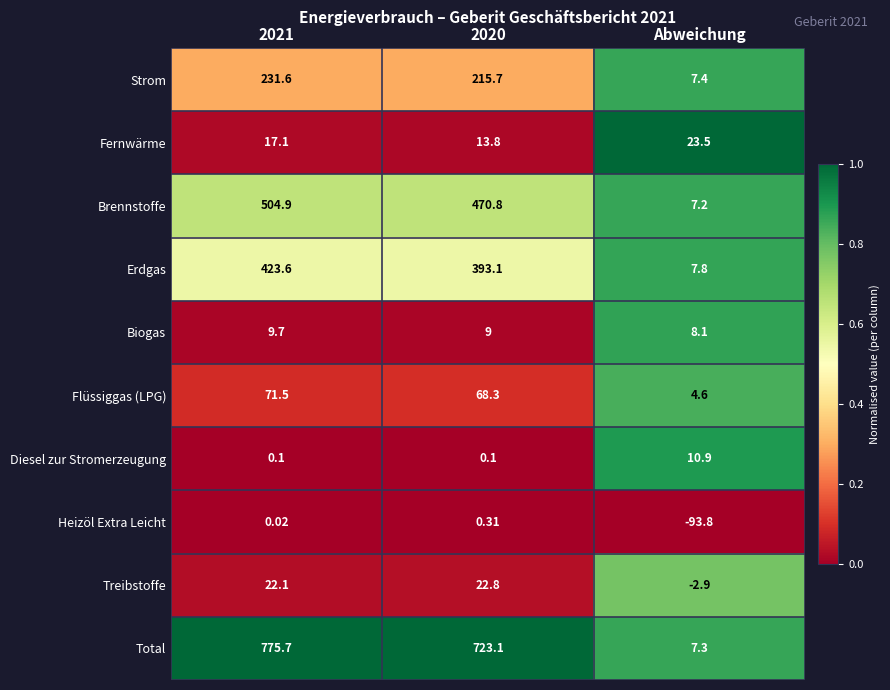

At which category does the chart reach its minimum across all series?

Abweichung